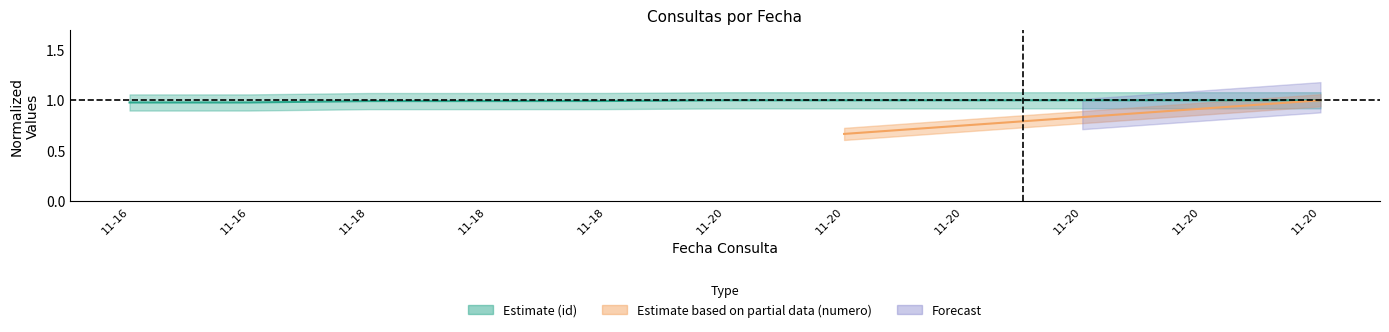

Does the chart have visible grid lines?

No